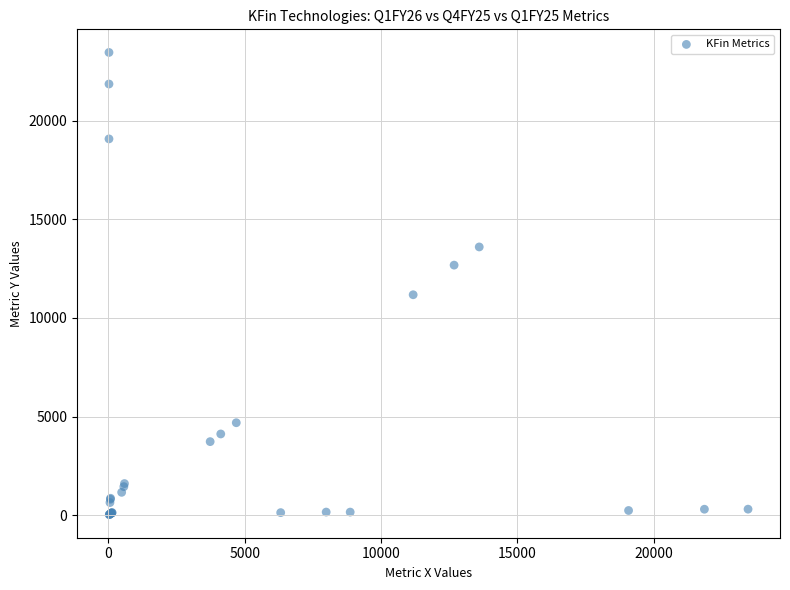

What Y value in the scatter plot is closest to 11744?

11175.4